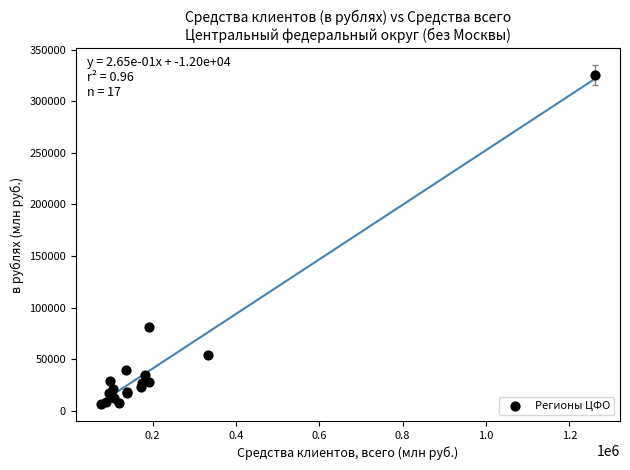

What Y value in the scatter plot is closest to 165955?

81143